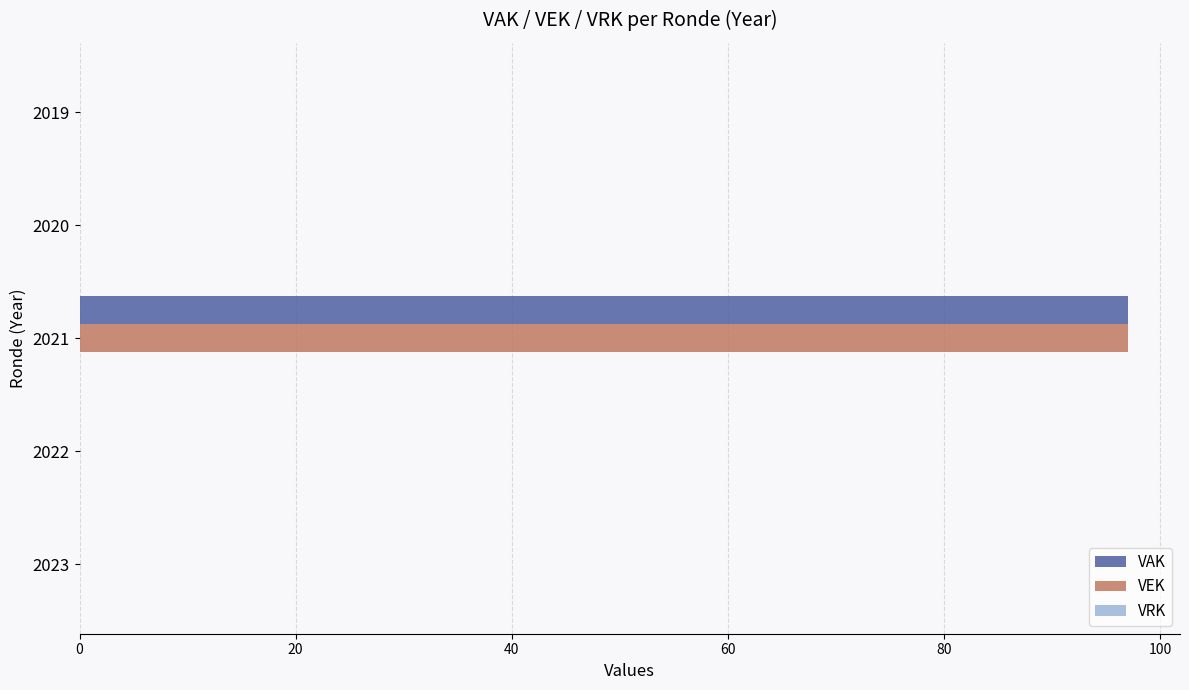

At which label does VEK reach its peak?

2021